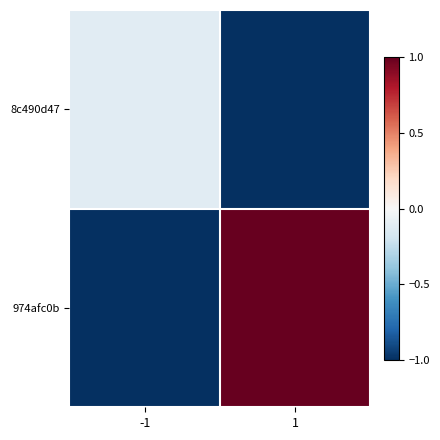

Between -1 and 1, which is larger?

-1